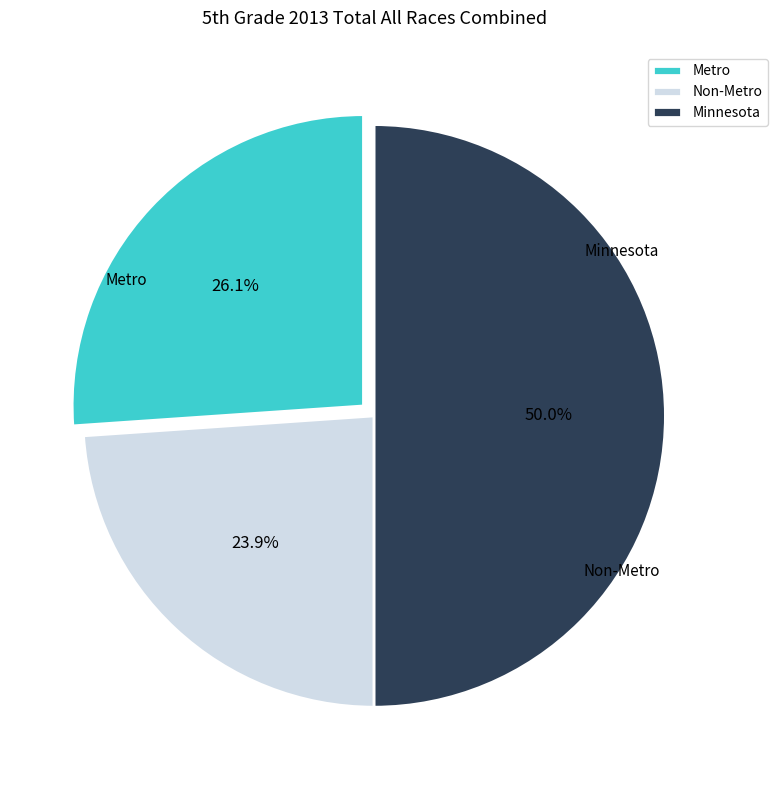

True or false: Metro accounts for 26% of the total.

True